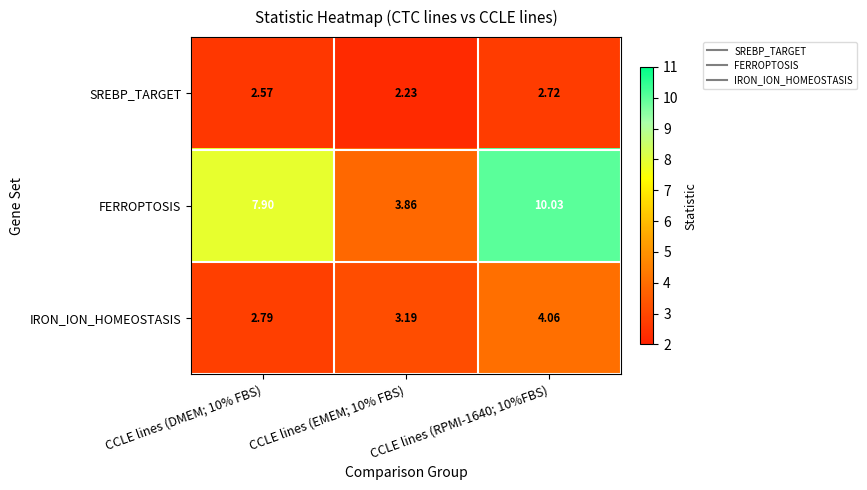

Which series has the largest total across all categories?

FERROPTOSIS